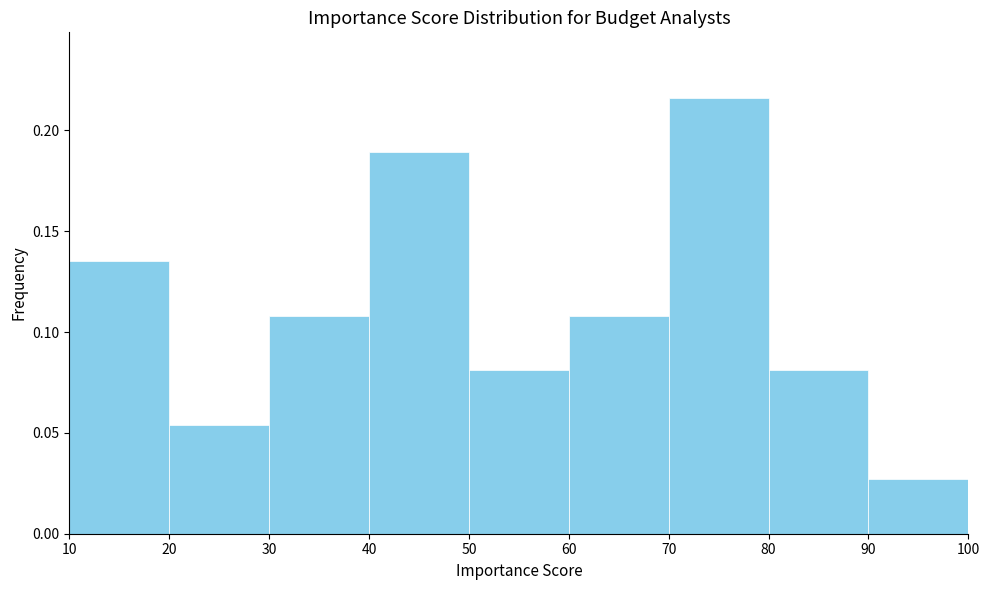

Reading left to right, transcribe this chart: for each bar, give the range it covers on the x-axis and its height. The values are not printed on the chart, so give them approximately, as read against the axis.

10 to 20: 0.135
20 to 30: 0.055
30 to 40: 0.110
40 to 50: 0.190
50 to 60: 0.080
60 to 70: 0.110
70 to 80: 0.215
80 to 90: 0.080
90 to 100: 0.025